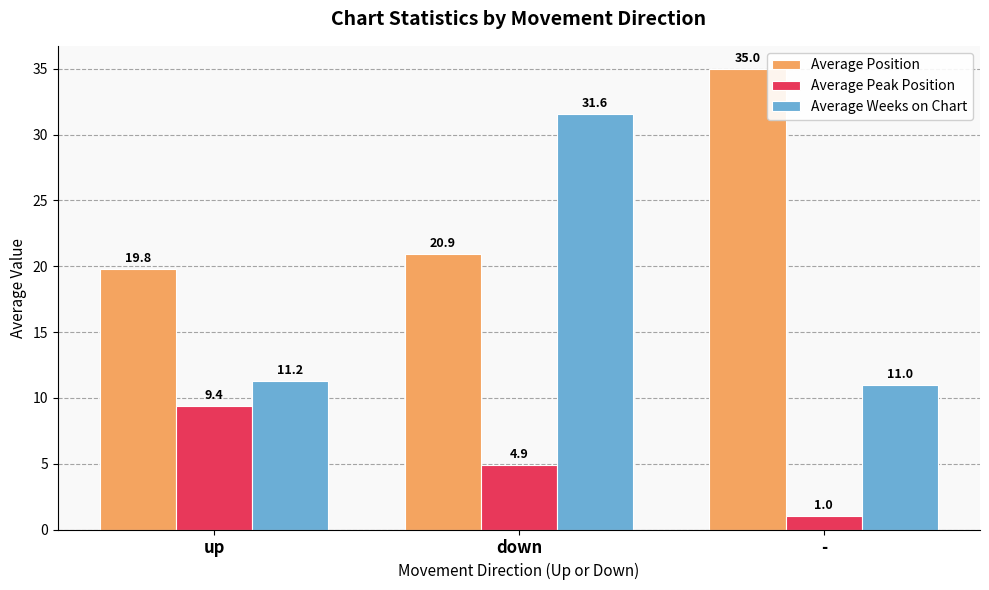

Rank the categories by Average Position value from lowest to highest.

up, down, -